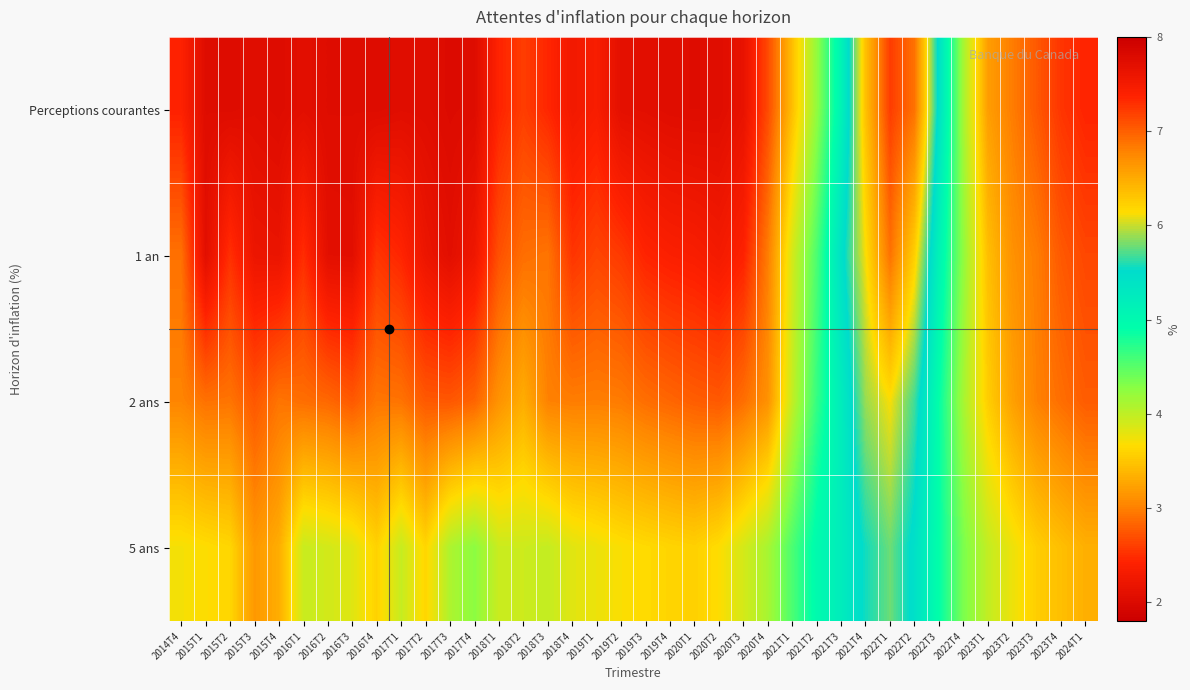

Rank the series by their average value, from lowest to highest.

Perceptions courantes, 1 an, 2 ans, 5 ans